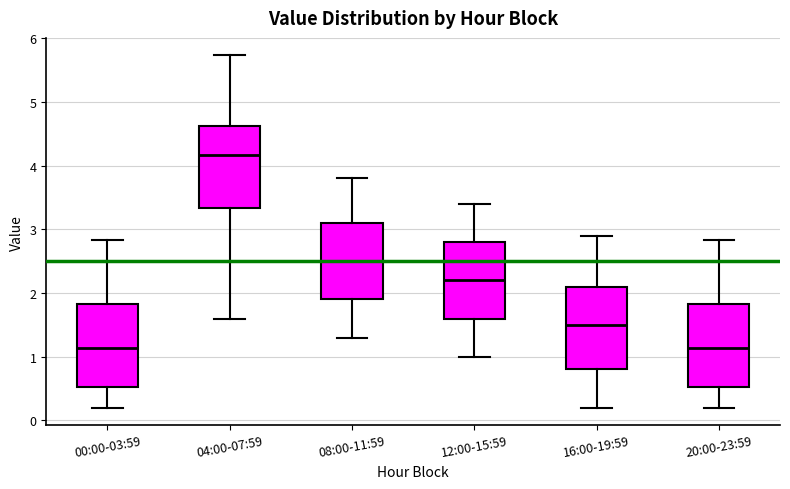

Reading left to right, read every box against the y-axis: the position of its median line, the range the box covers, and the ends of its whiskers. The values are not printed on the chart, so give them approximately, as read against the axis.

00:00-03:59: median 1.1, box 0.5 to 1.8, whiskers 0.2 to 2.8
04:00-07:59: median 4.2, box 3.3 to 4.6, whiskers 1.6 to 5.7
08:00-11:59: median 2.5, box 1.9 to 3.1, whiskers 1.3 to 3.8
12:00-15:59: median 2.2, box 1.6 to 2.8, whiskers 1.0 to 3.4
16:00-19:59: median 1.5, box 0.8 to 2.1, whiskers 0.2 to 2.9
20:00-23:59: median 1.1, box 0.5 to 1.8, whiskers 0.2 to 2.8